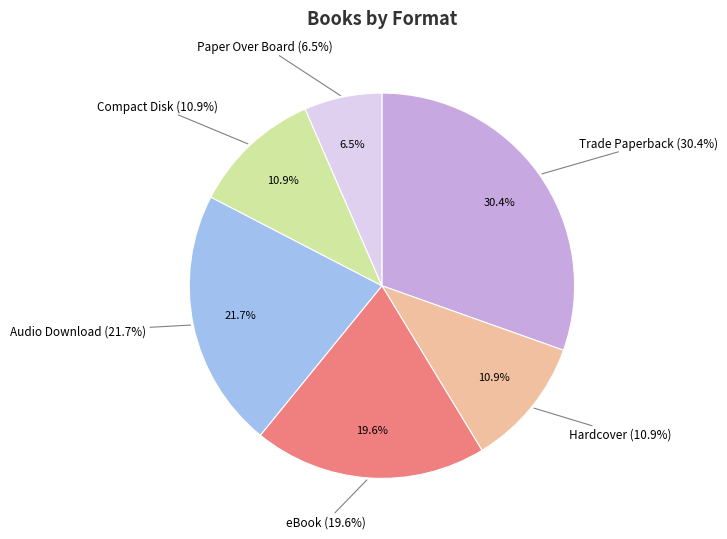

To the nearest percent, what is the difference between the largest and smallest slice percentages?

24%